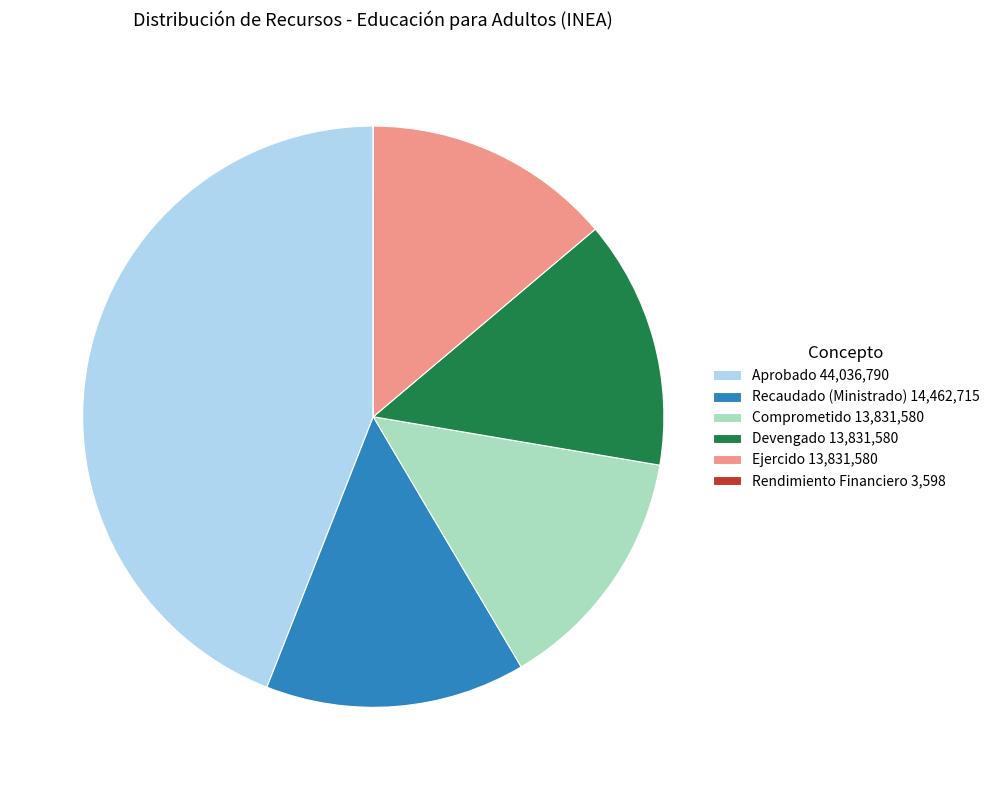

Is it true that Recaudado (Ministrado) 14,462,715 is 14% of the pie?

True